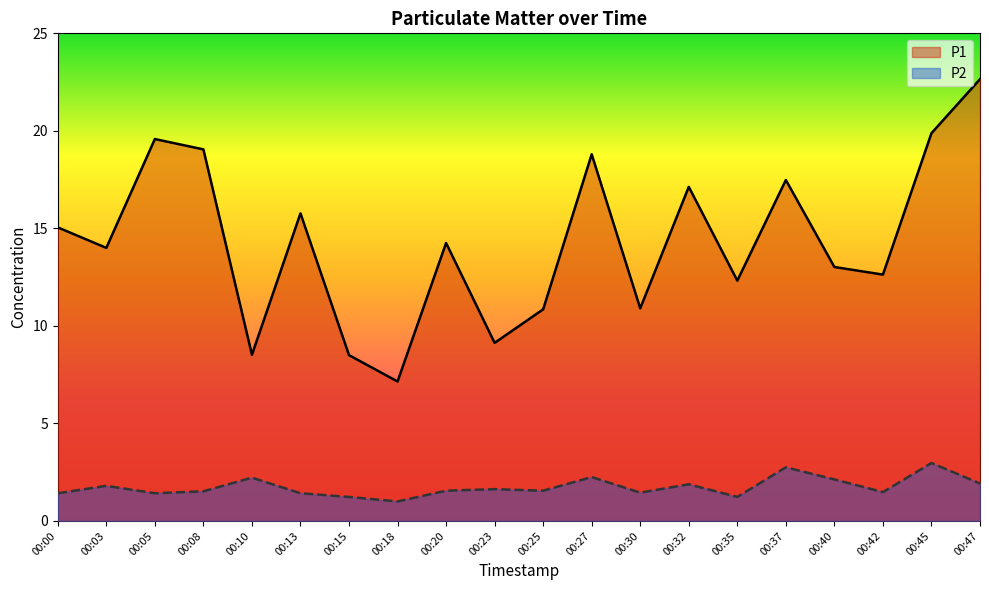

What is the difference between the maximum and minimum values in the P1 series?

15.5